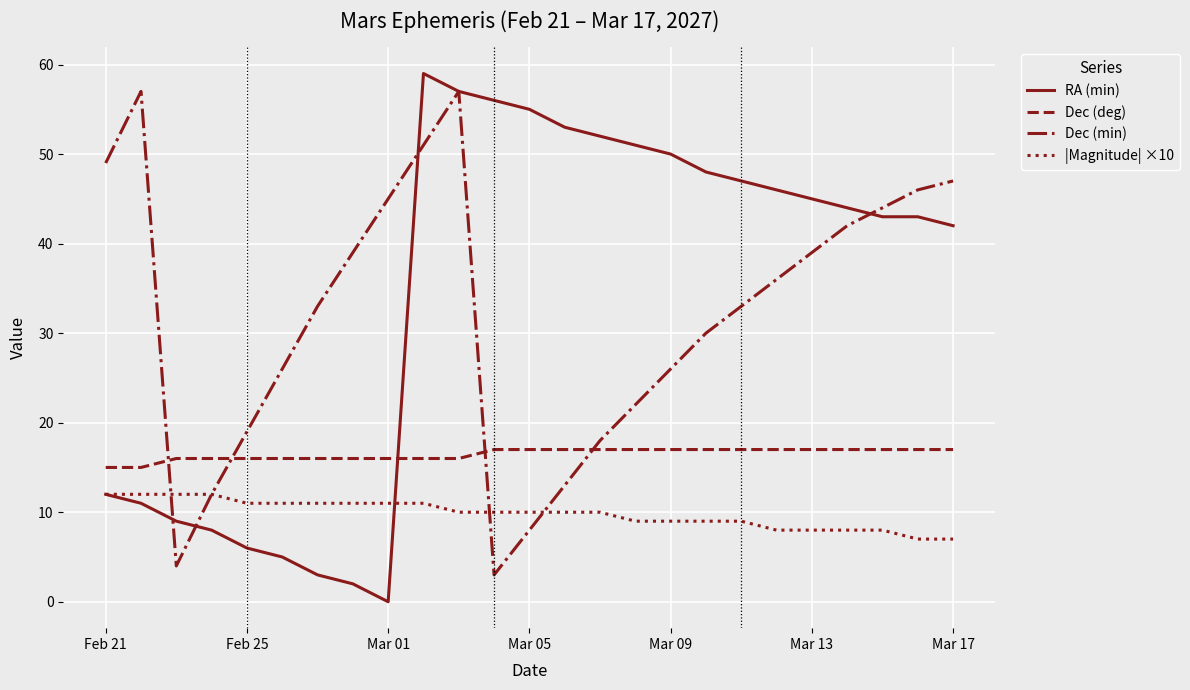

What is the maximum value for Dec (deg)?

17